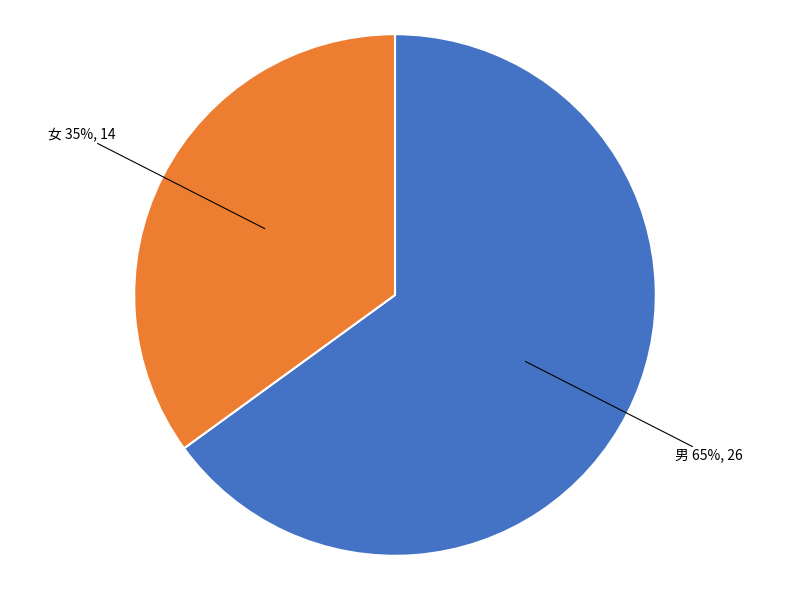

How many segments does this pie chart have?

2